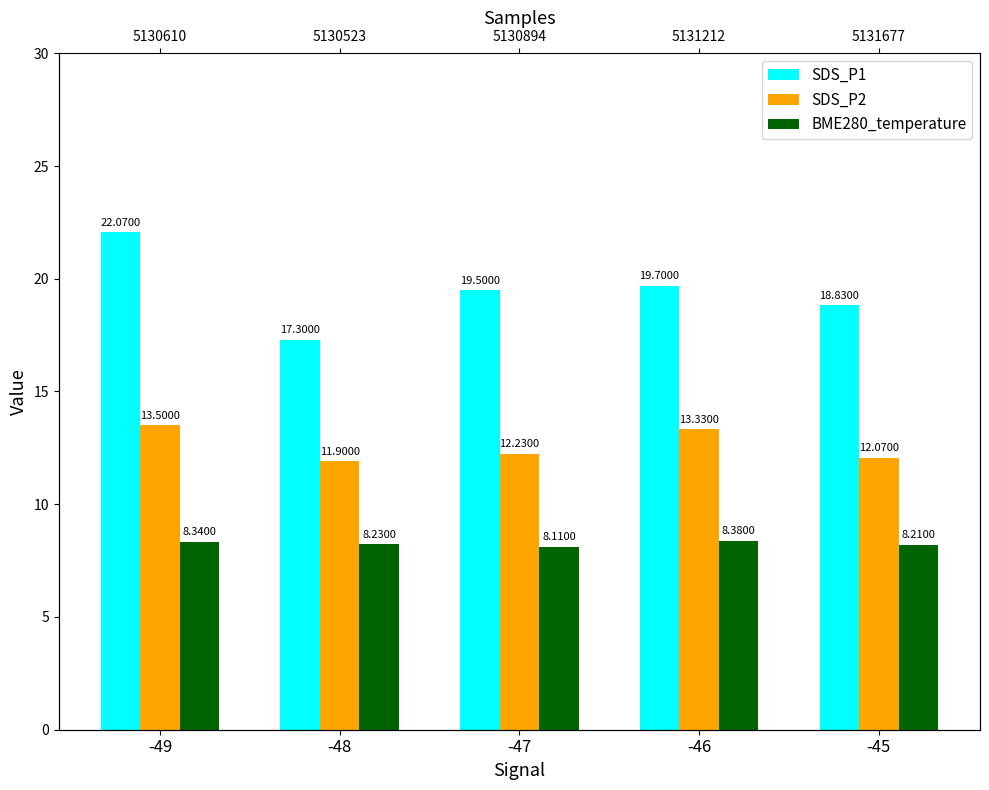

Reading left to right, what are all the values shown in this chart?

SDS_P1: 22.1	17.3	19.5	19.7	18.8
SDS_P2: 13.5	11.9	12.2	13.3	12.1
BME280_temperature: 8.3	8.2	8.1	8.4	8.2